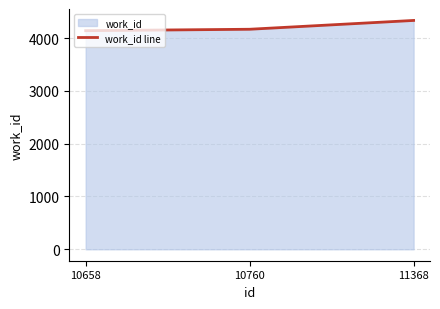

Rank the categories by value from highest to lowest.

11368, 10760, 10658